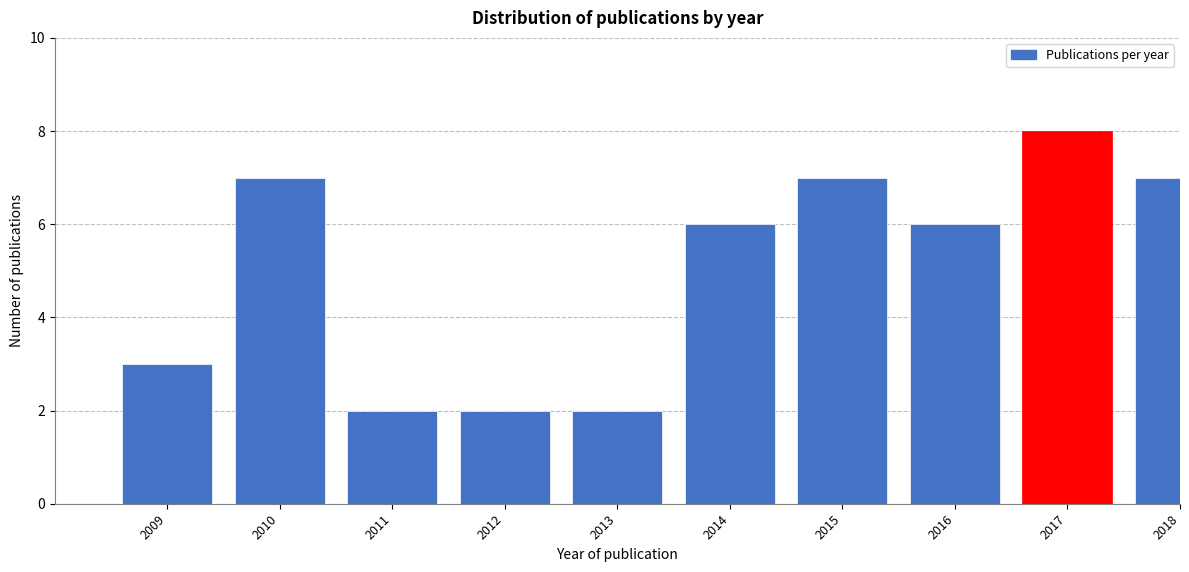

Reading right to left, list all the values displayed in this chart.

2018=7	2017=8	2016=6	2015=7	2014=6	2013=2	2012=2	2011=2	2010=7	2009=3